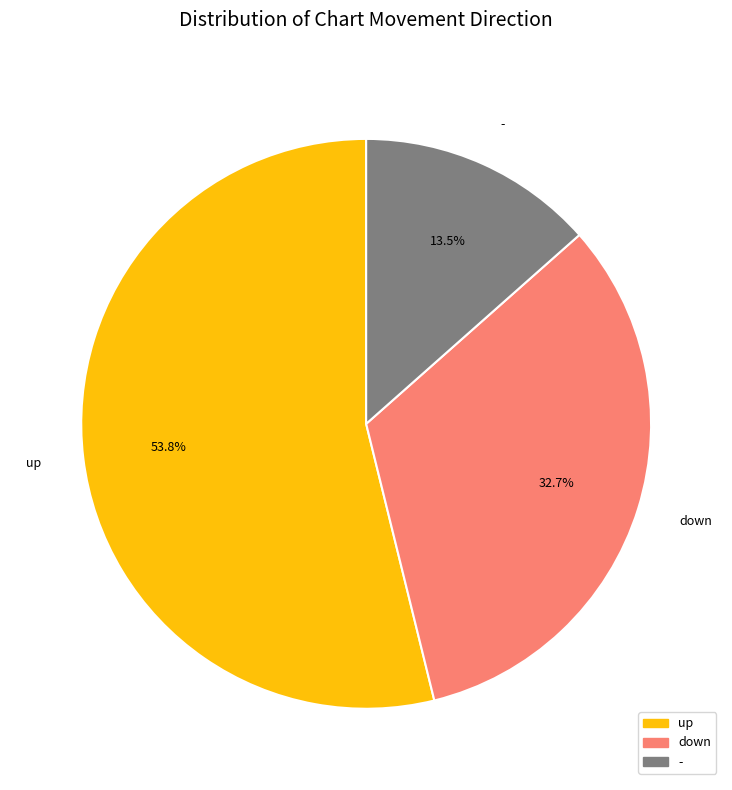

Is it true that - is 3% of the pie?

False